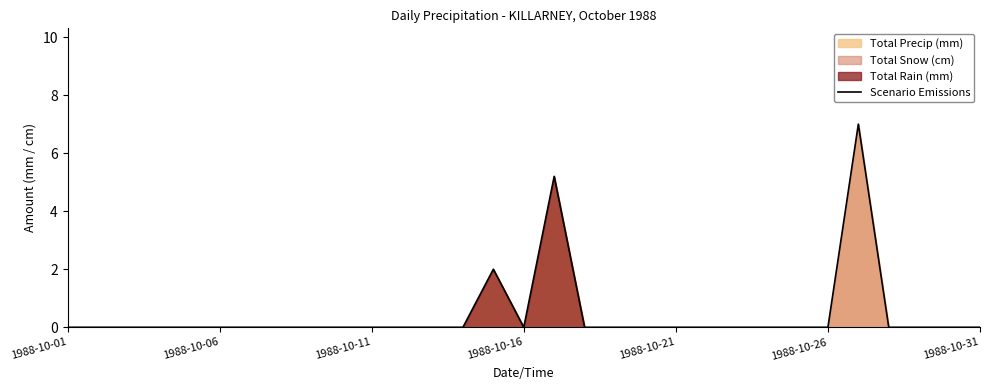

The value at 8 is 0.0. True or false?

True